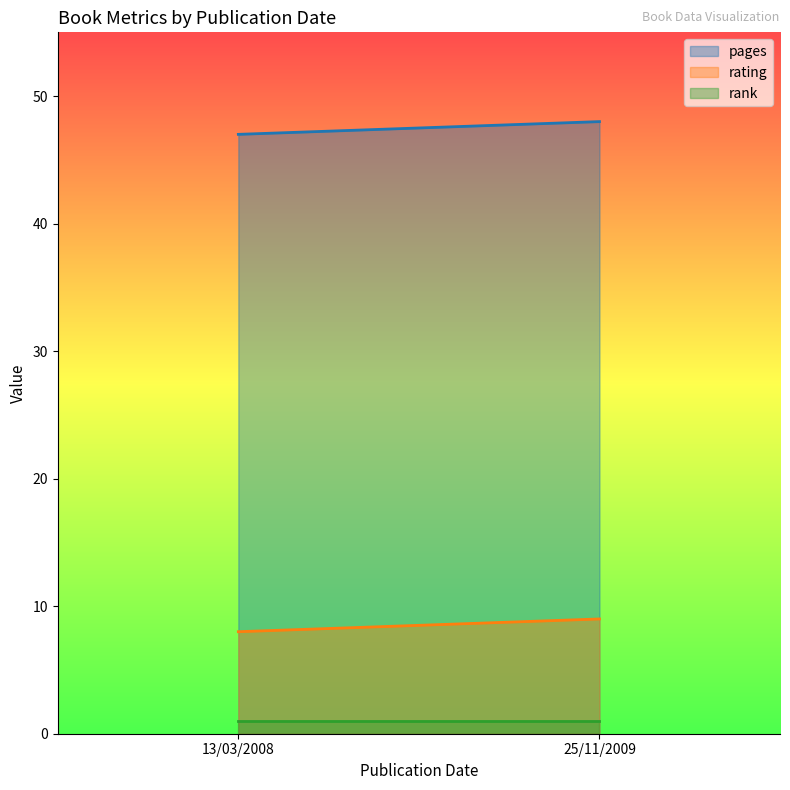

Reading left to right, what are all the values shown in this chart?

pages: 13/03/2008=47	25/11/2009=48
rating: 13/03/2008=8	25/11/2009=9
rank: 13/03/2008=1	25/11/2009=1